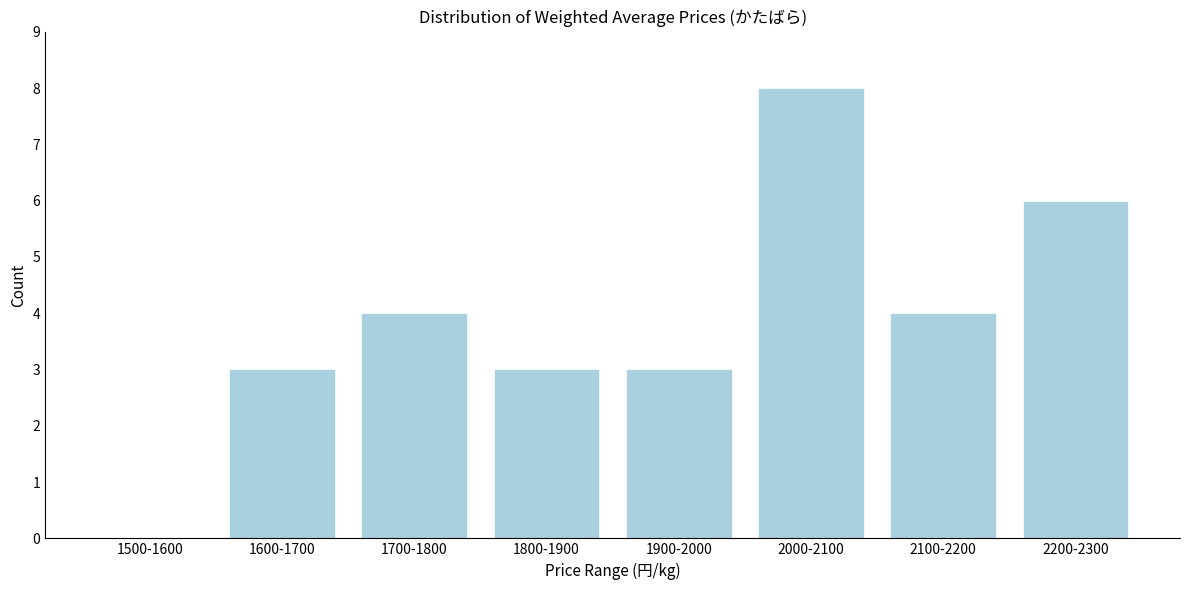

Reading right to left, list all the values displayed in this chart.

2200-2300=6	2100-2200=4	2000-2100=8	1900-2000=3	1800-1900=3	1700-1800=4	1600-1700=3	1500-1600=0